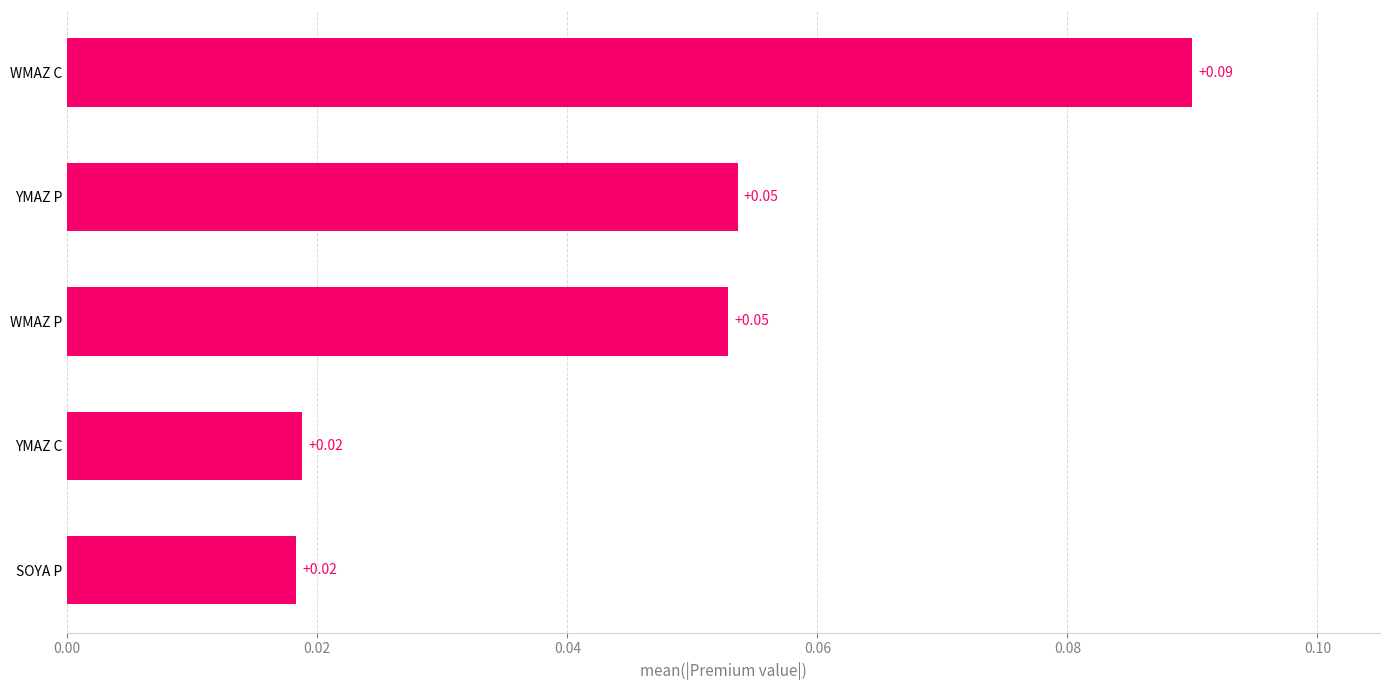

Between WMAZ P and WMAZ C, which is larger?

WMAZ C